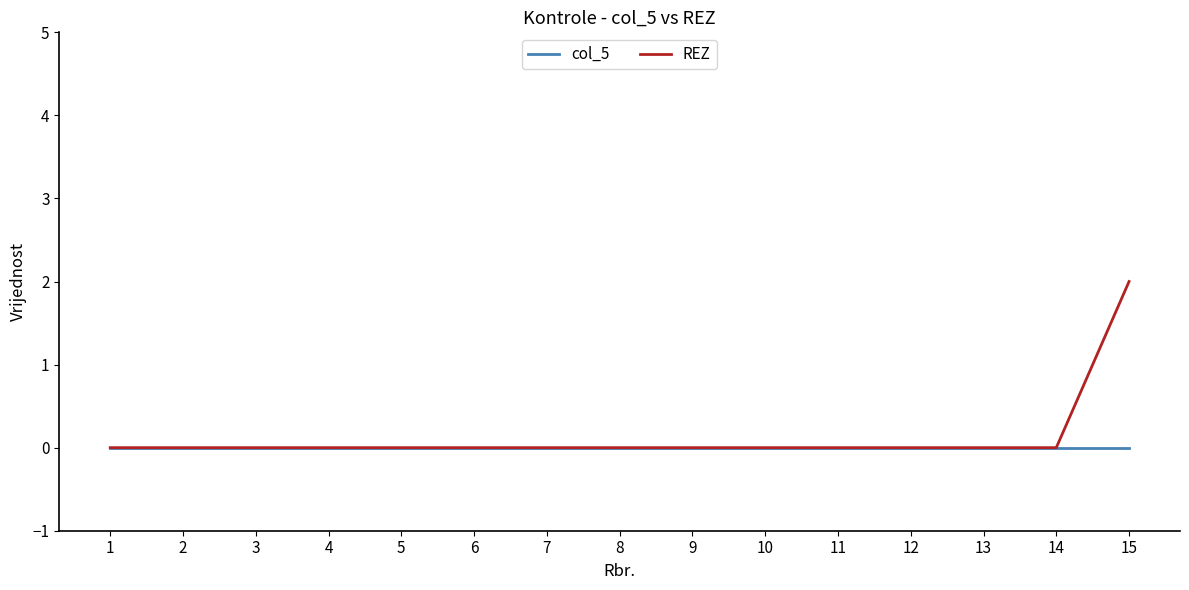

What are all the series names shown in the legend?

col_5, REZ